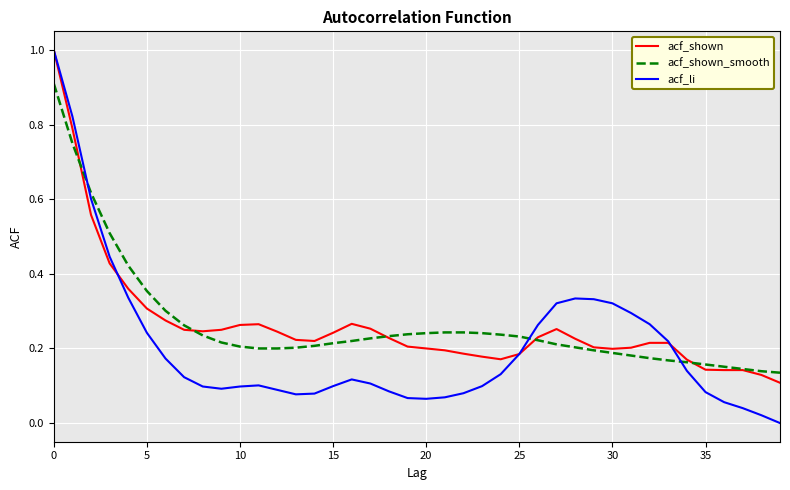

What are all the series names shown in the legend?

acf_shown, acf_shown_smooth, acf_li